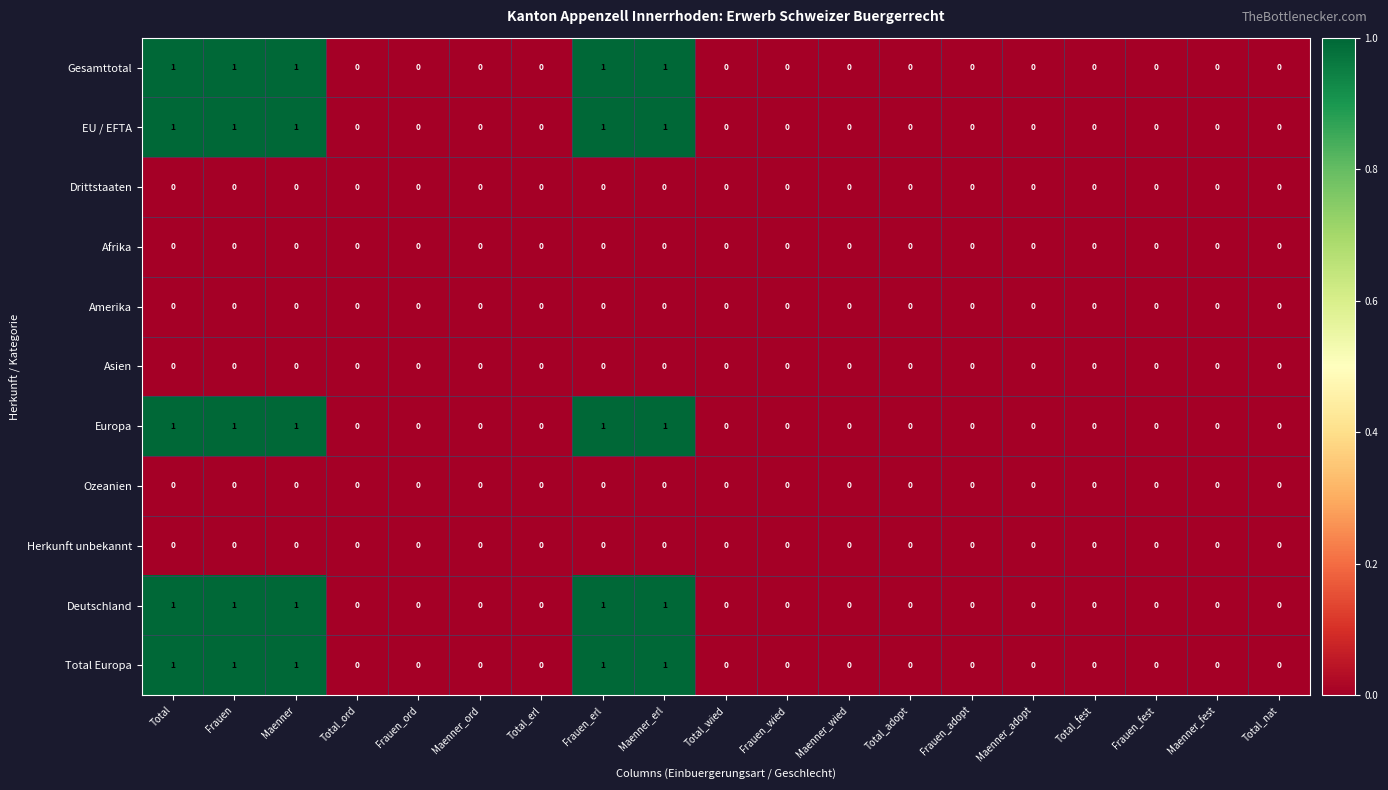

Count the Deutschland values in the range 0 to 1.

19